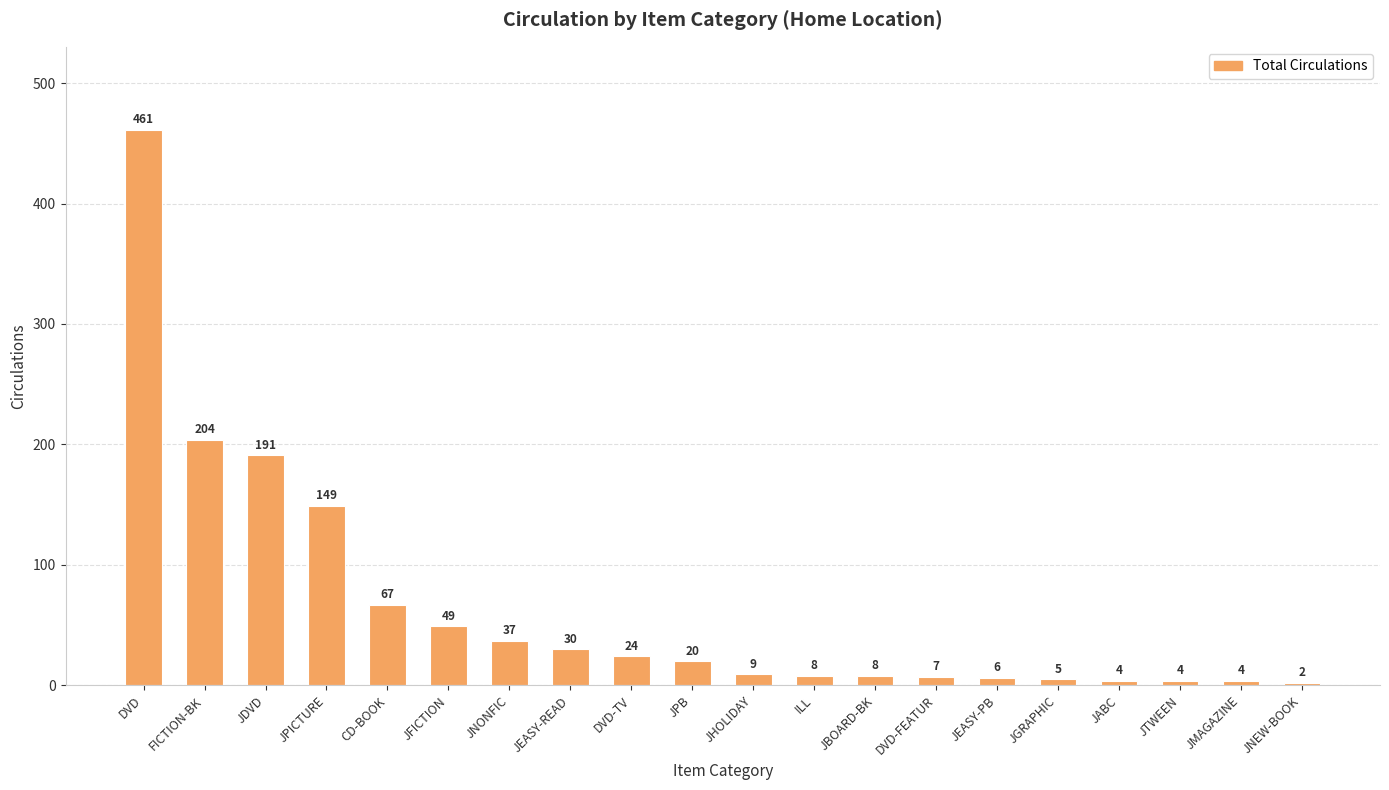

Which label corresponds to the smallest value in the chart?

JNEW-BOOK